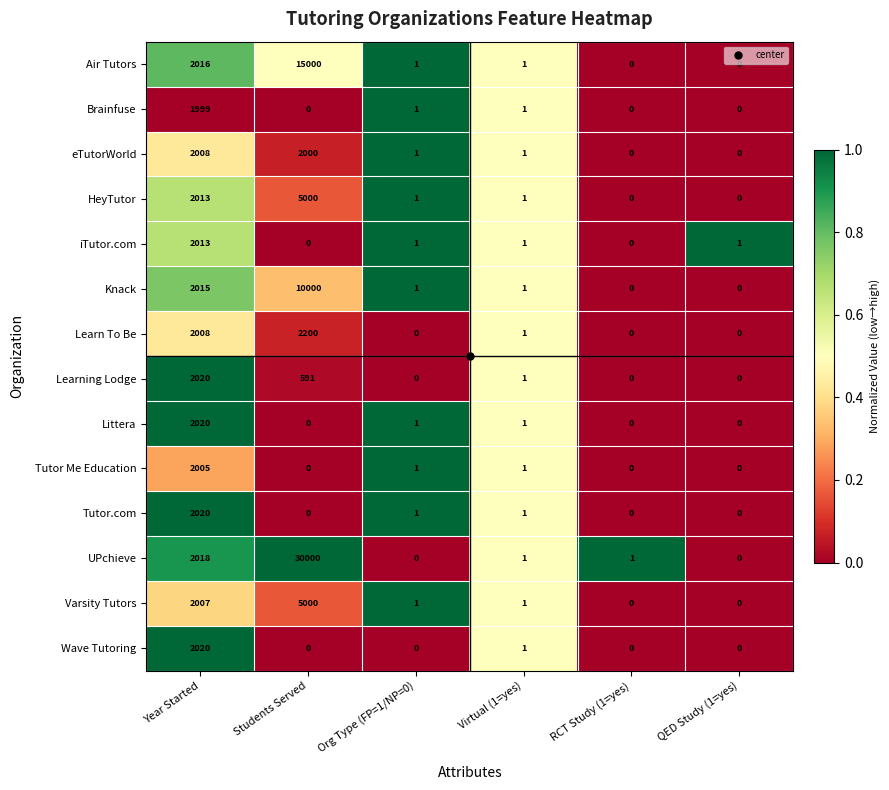

Which series has the widest spread of values?

UPchieve